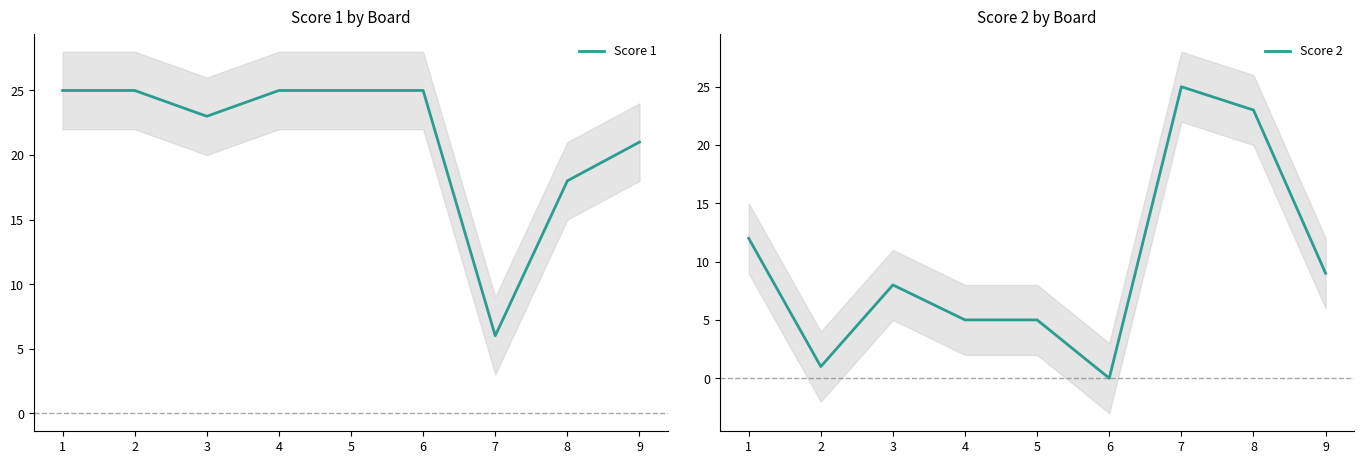

Which category has the lowest value in the Score 1 series?

7